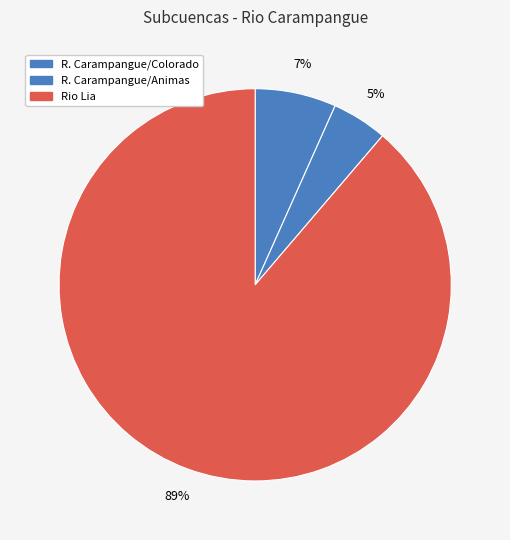

How many slices are in this pie chart?

3